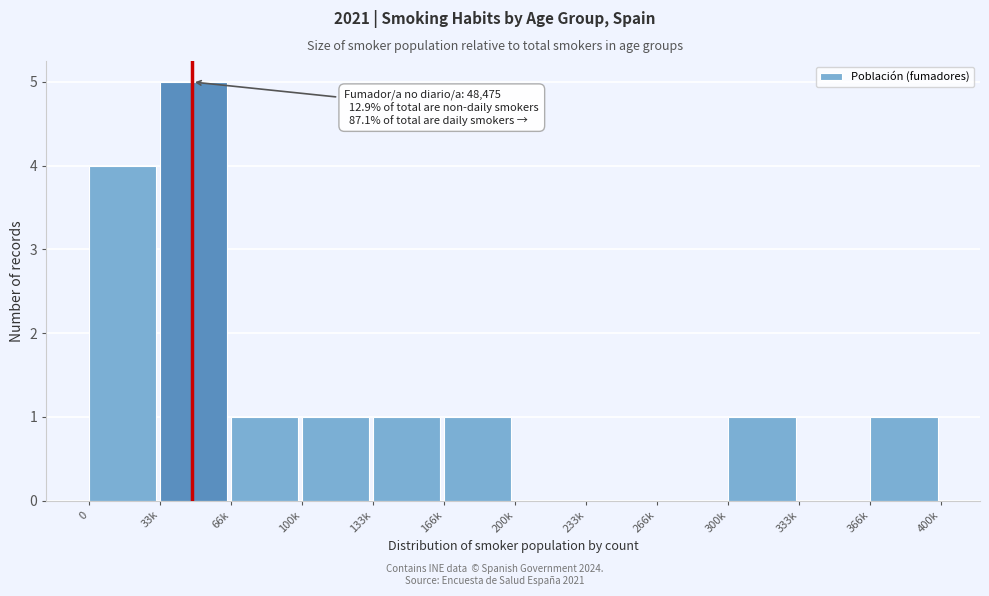

Reading right to left, transcribe all the data shown in this chart.

366k=1	333k=0	300k=1	266k=0	233k=0	200k=0	166k=1	133k=1	100k=1	66k=1	33k=5	0=4